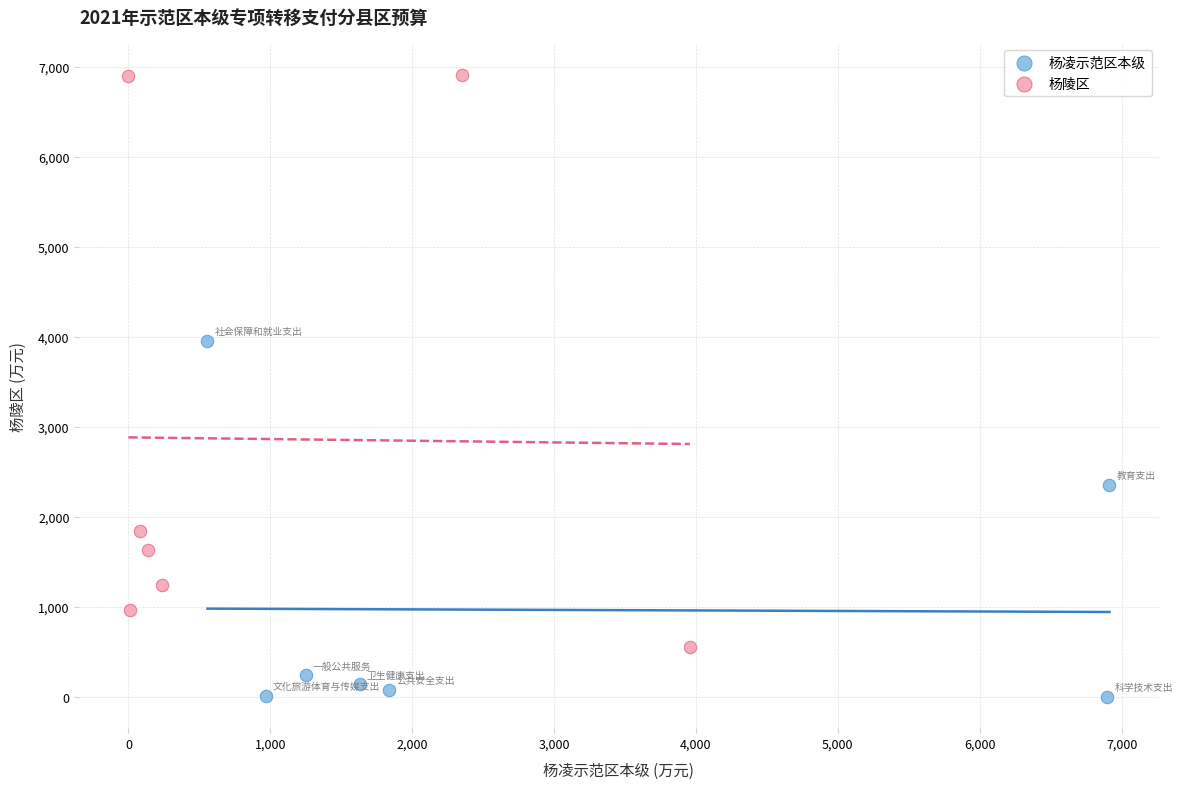

Which series reaches the minimum Y coordinate?

杨凌示范区本级